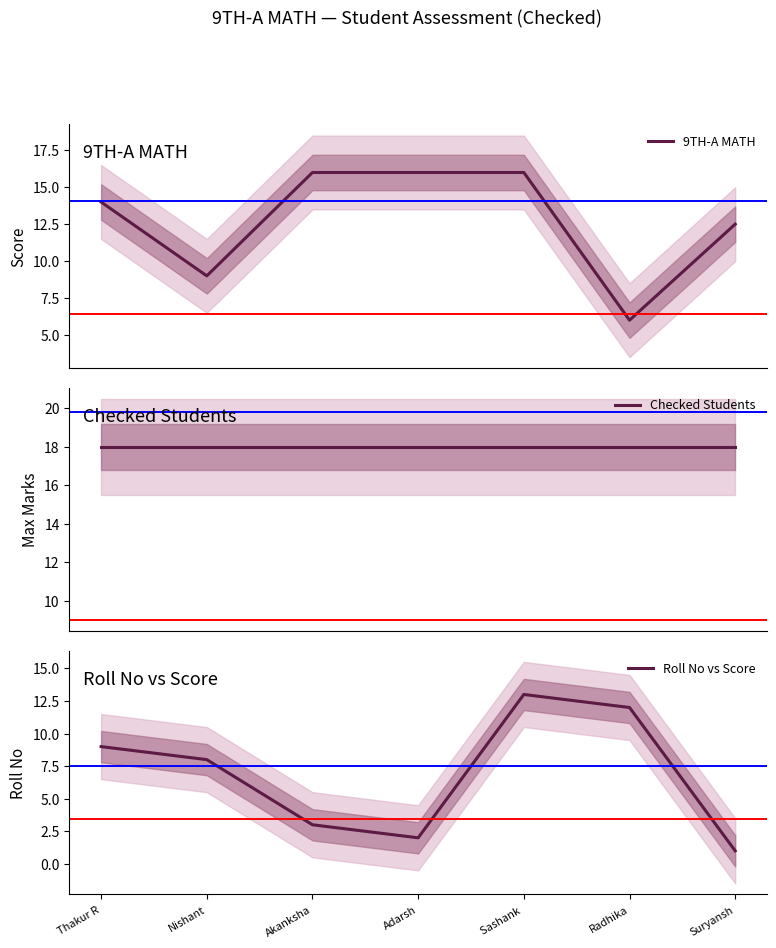

True or false: 9TH-A MATH has more than 1 points higher than both neighbors.

False